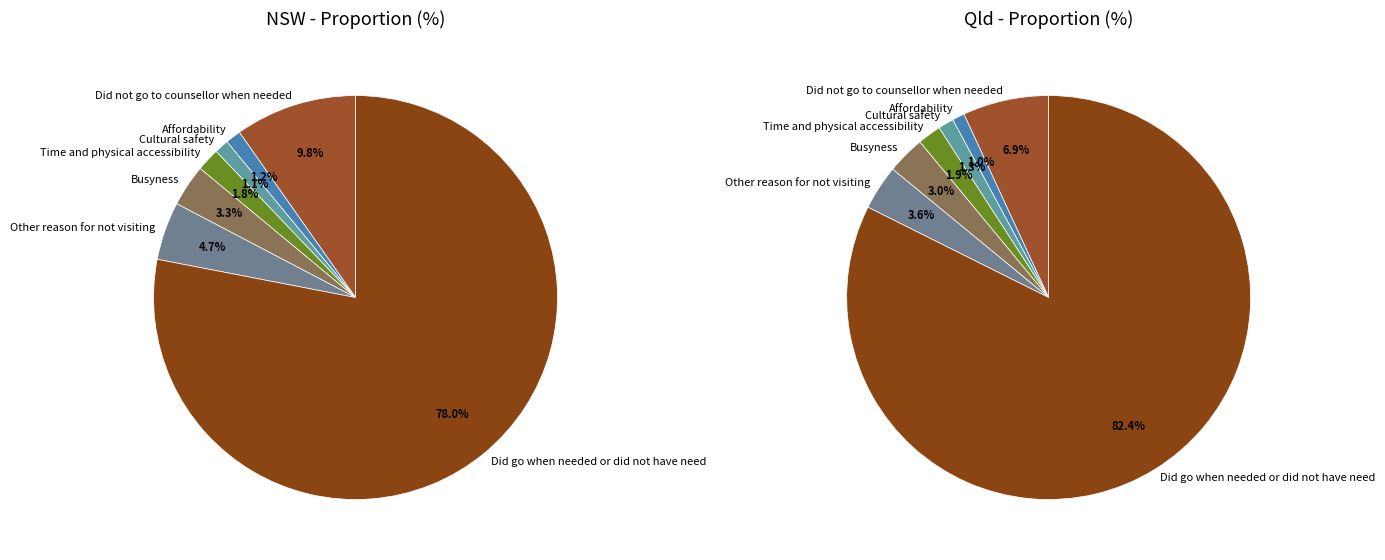

How many slices are in this pie chart?

7